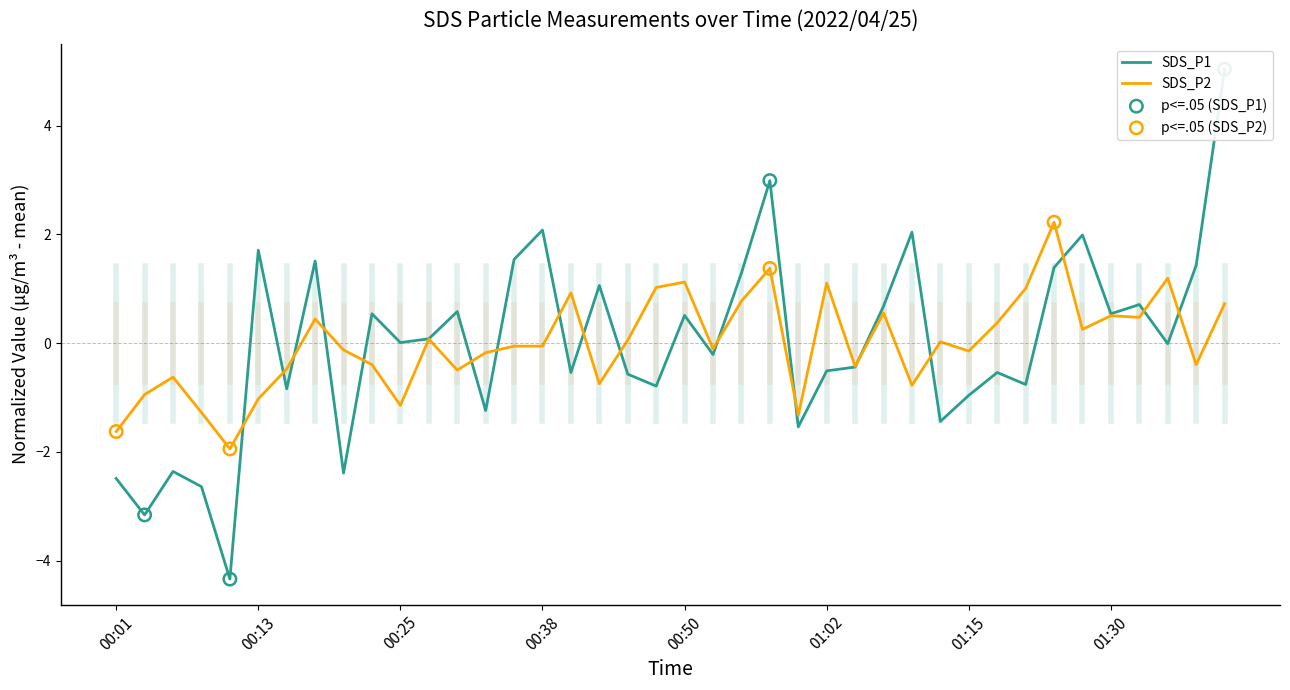

Is the value of SDS_P2 at 8 greater than the value of SDS_P1 at 26?

Yes